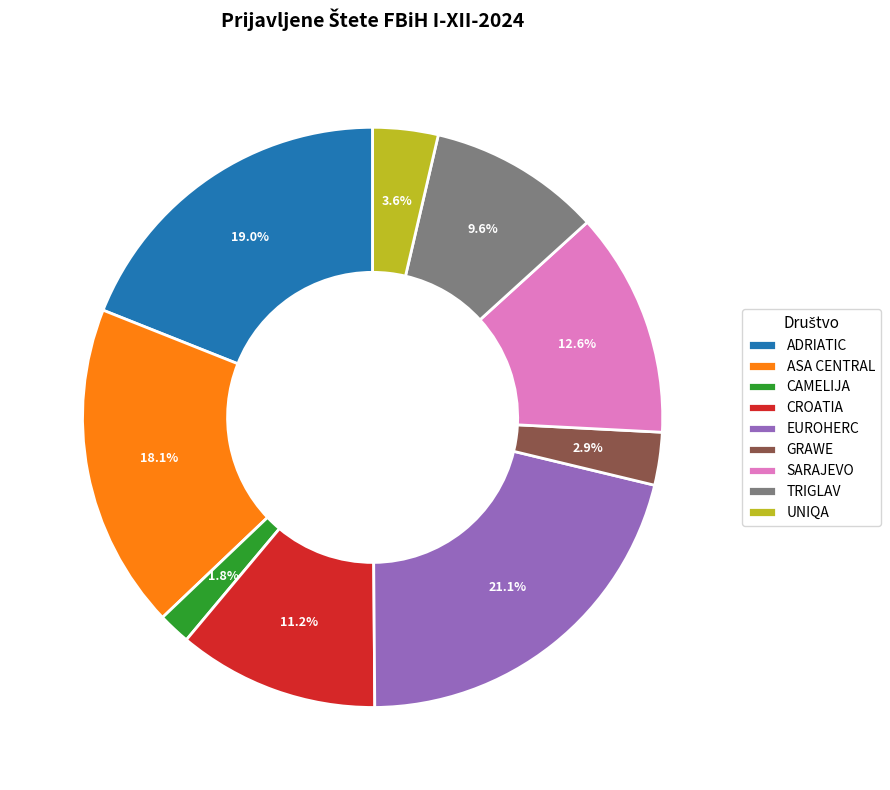

Does any single category account for the majority?

No